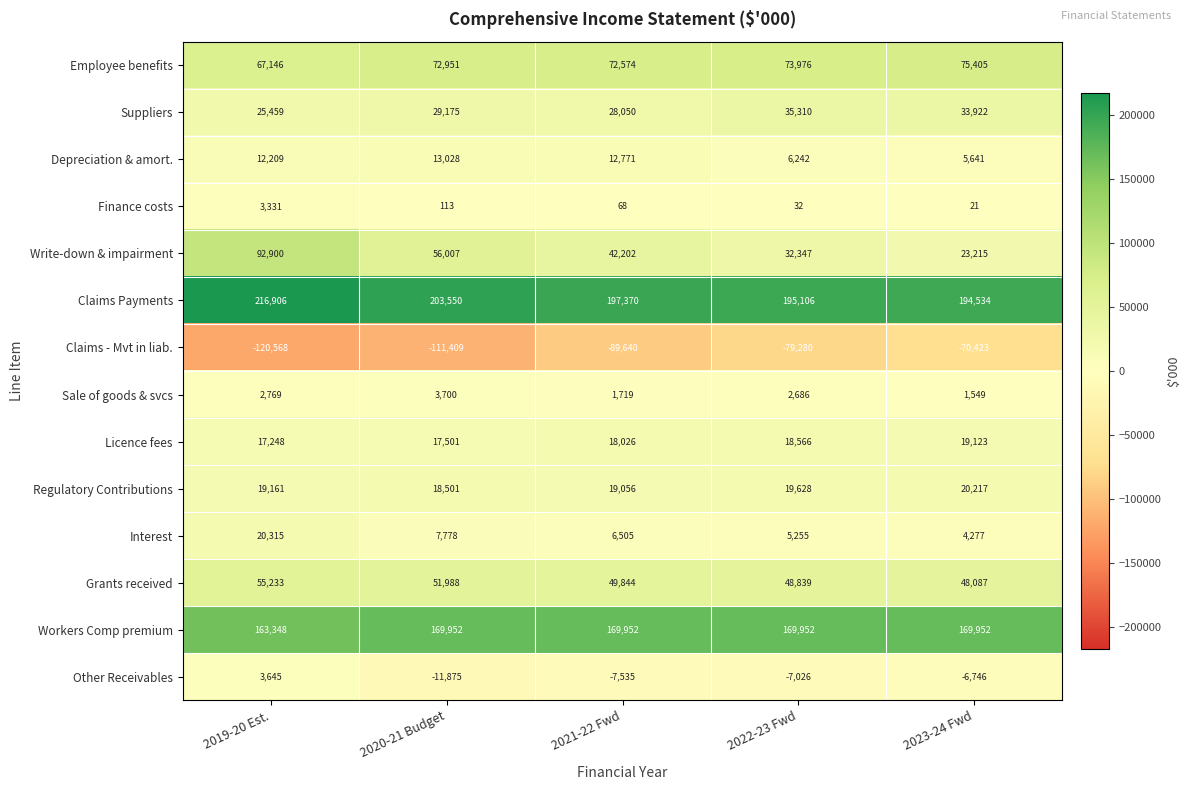

Which series changed the most between 2020-21 Budget and 2023-24 Fwd?

Claims - Mvt in liab.